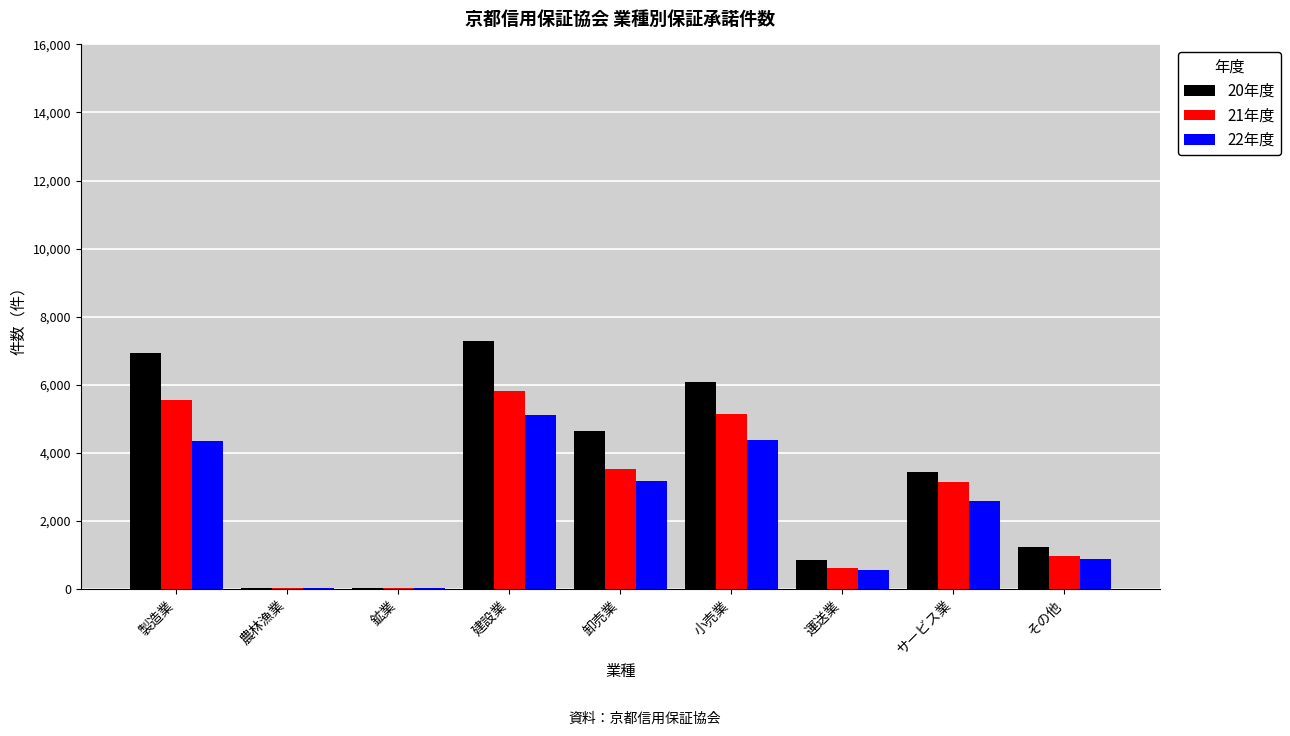

Between 小売業 and その他, which series saw the biggest shift?

20年度